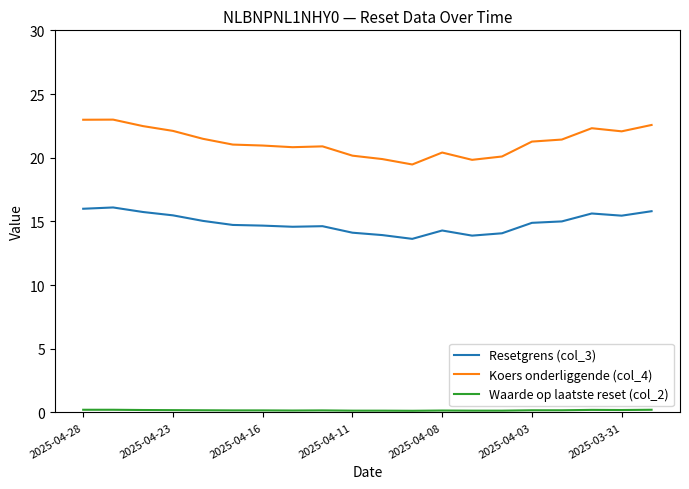

What is the difference between the maximum and minimum values in the Resetgrens (col_3) series?

2.5